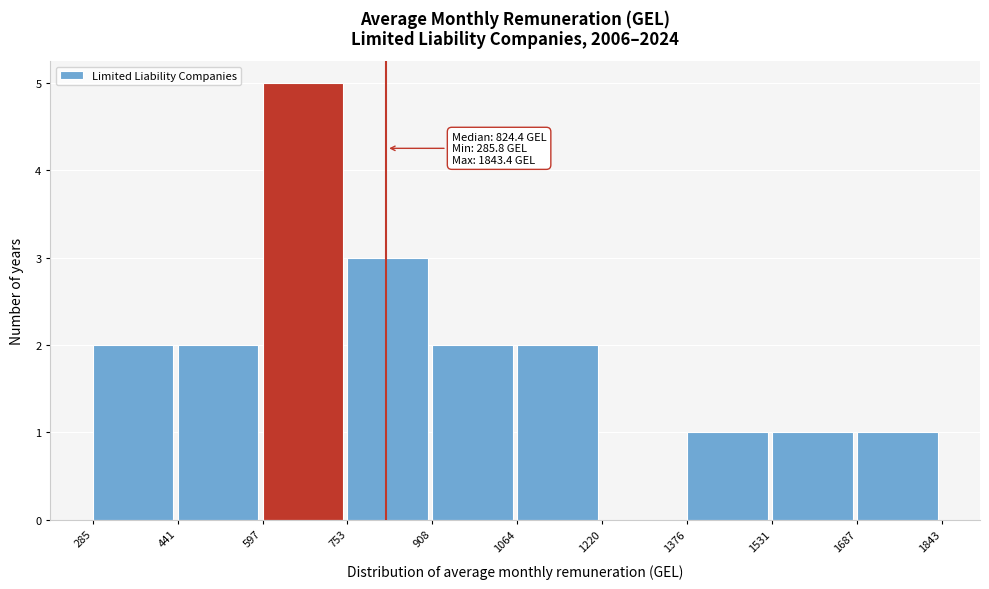

Which range on the x-axis has the tallest bar?

597 to 753